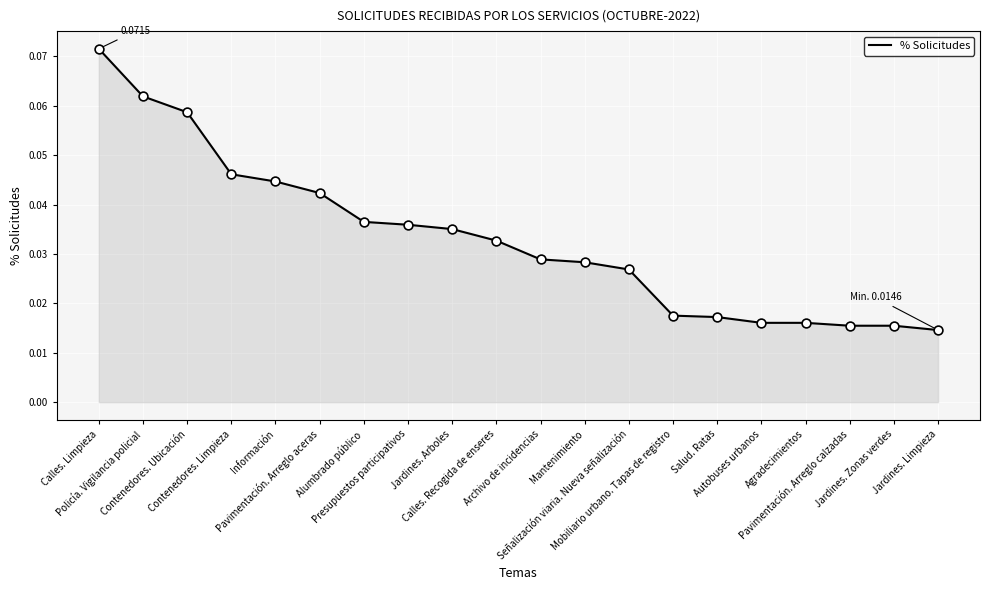

Between Jardines. Limpieza and Autobuses urbanos, which is larger?

Autobuses urbanos